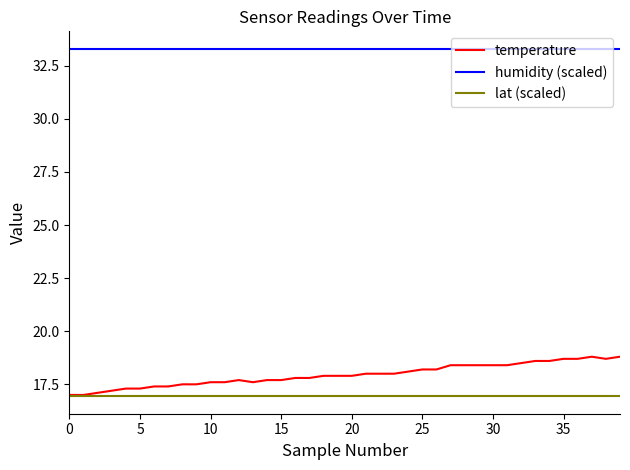

Reading left to right, extract all data points from this chart.

temperature: 17.0	17.0	17.1	17.2	17.3	17.3	17.4	17.4	17.5	17.5	17.6	17.6	17.7	17.6	17.7	17.7	17.8	17.8	17.9	17.9	17.9	18.0	18.0	18.0	18.1	18.2	18.2	18.4	18.4	18.4	18.4	18.4	18.5	18.6	18.6	18.7	18.7	18.8	18.7	18.8
humidity (scaled): 33.3	33.3	33.3	33.3	33.3	33.3	33.3	33.3	33.3	33.3	33.3	33.3	33.3	33.3	33.3	33.3	33.3	33.3	33.3	33.3	33.3	33.3	33.3	33.3	33.3	33.3	33.3	33.3	33.3	33.3	33.3	33.3	33.3	33.3	33.3	33.3	33.3	33.3	33.3	33.3
lat (scaled): 16.9	16.9	16.9	16.9	16.9	16.9	16.9	16.9	16.9	16.9	16.9	16.9	16.9	16.9	16.9	16.9	16.9	16.9	16.9	16.9	16.9	16.9	16.9	16.9	16.9	16.9	16.9	16.9	16.9	16.9	16.9	16.9	16.9	16.9	16.9	16.9	16.9	16.9	16.9	16.9